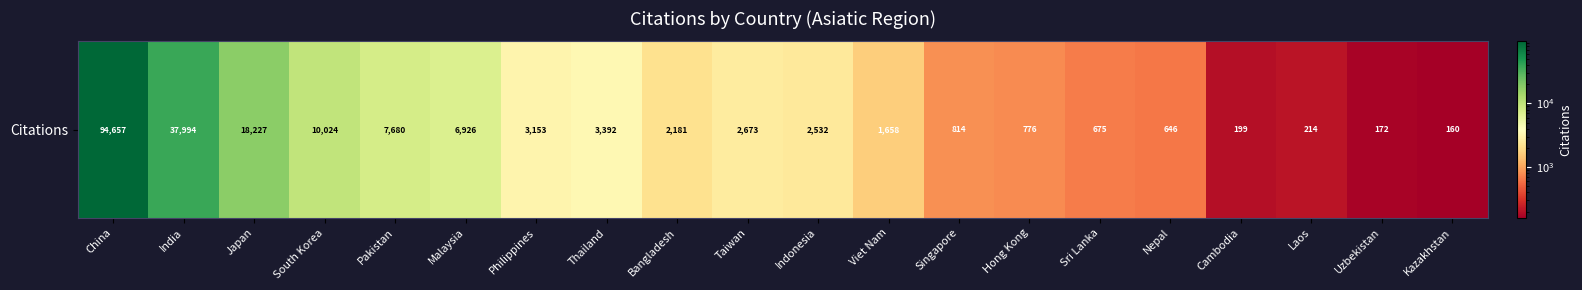

What is the change in value from Taiwan to Cambodia?

-2474